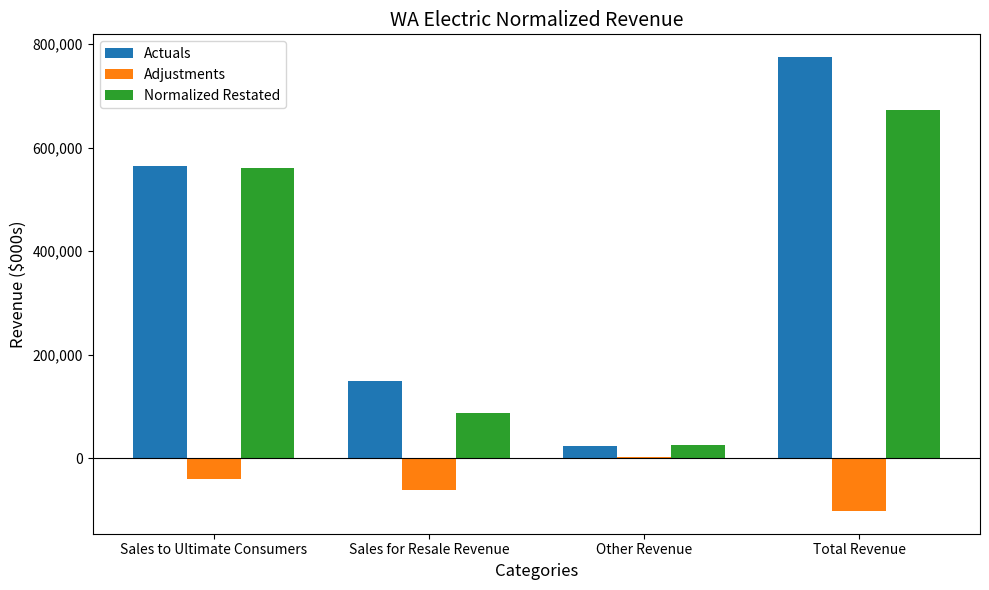

Is the value of Adjustments at Total Revenue greater than the value of Normalized Restated at Sales for Resale Revenue?

No